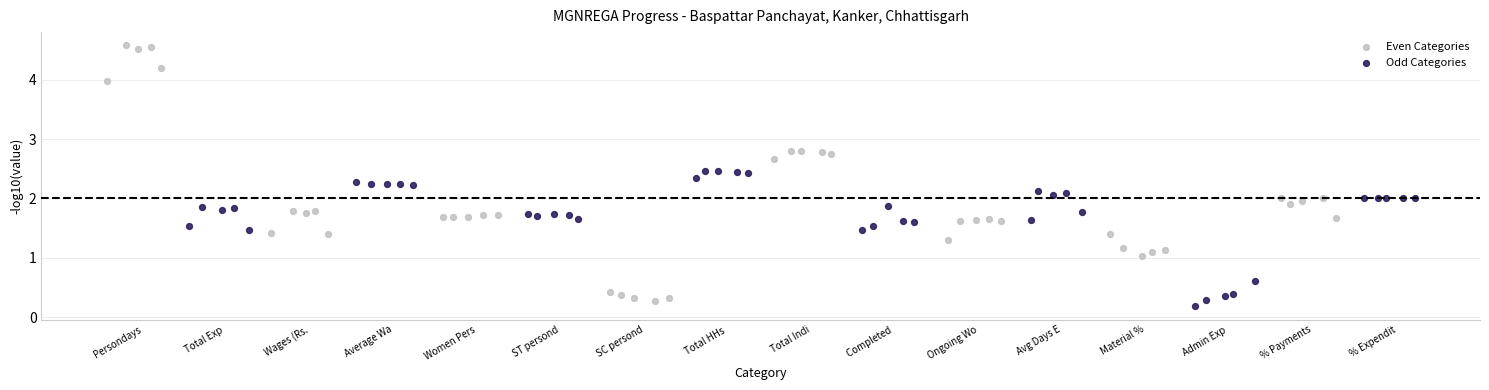

Which series has the largest Y range (max minus min)?

Even Categories